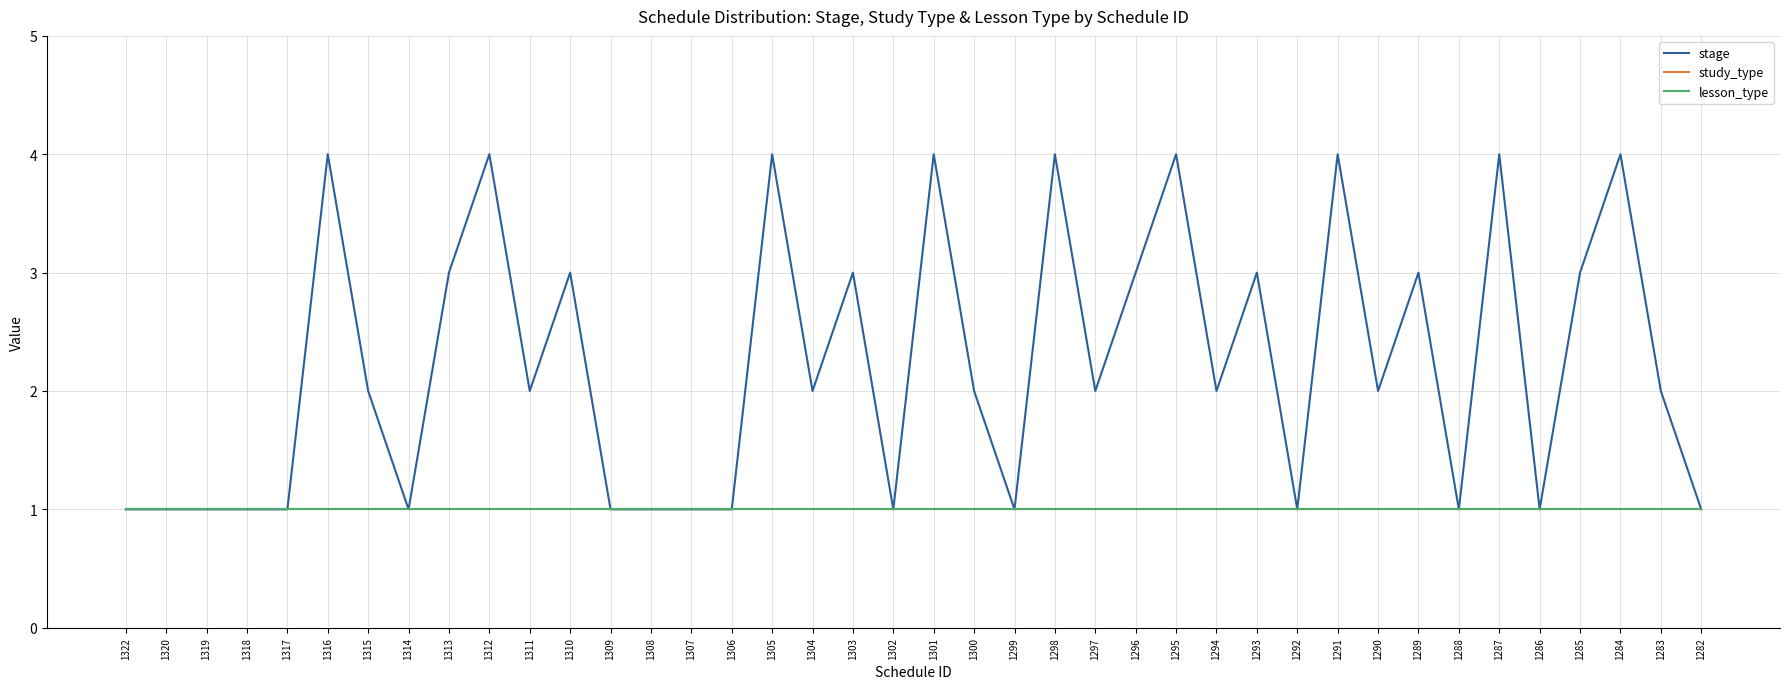

At 1284, list the series in order from smallest to largest.

study_type, lesson_type, stage